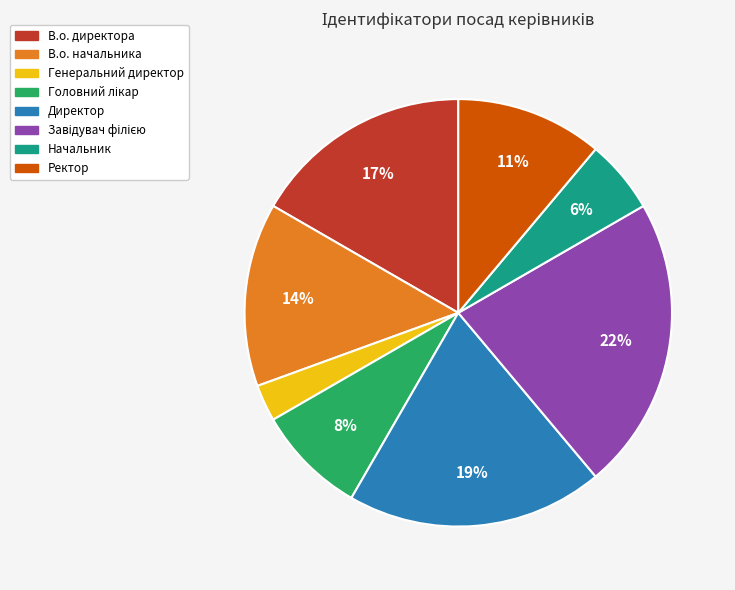

Which has a higher value, Генеральний директор or Начальник?

Начальник